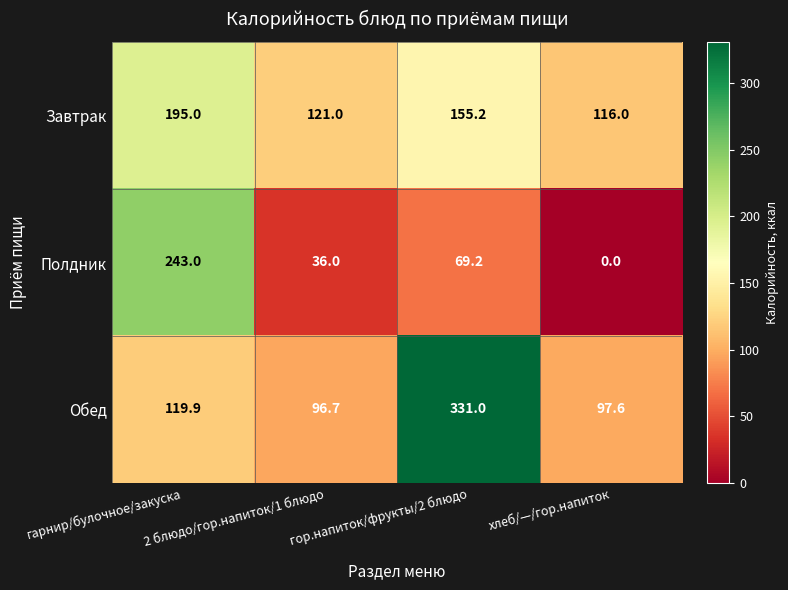

What is the sum of all Завтрак values?

587.2